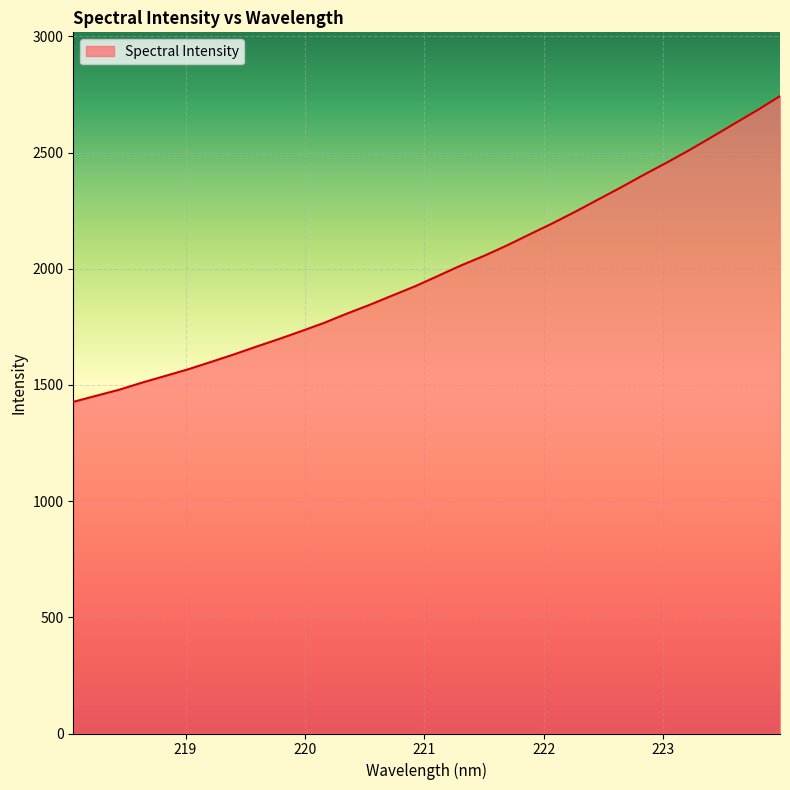

What is the difference between the maximum and minimum values?

1315.9